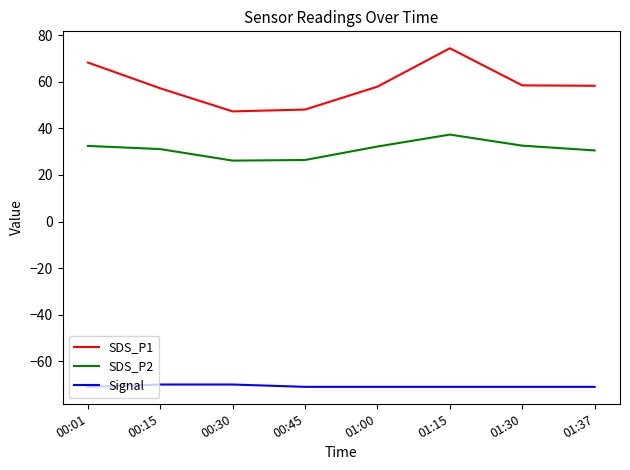

True or false: Signal and SDS_P1 cross at least once.

False